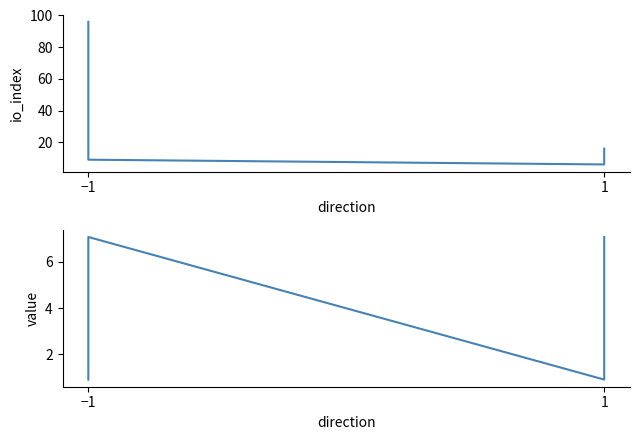

Is it true that value equals 7.1 at −1?

True